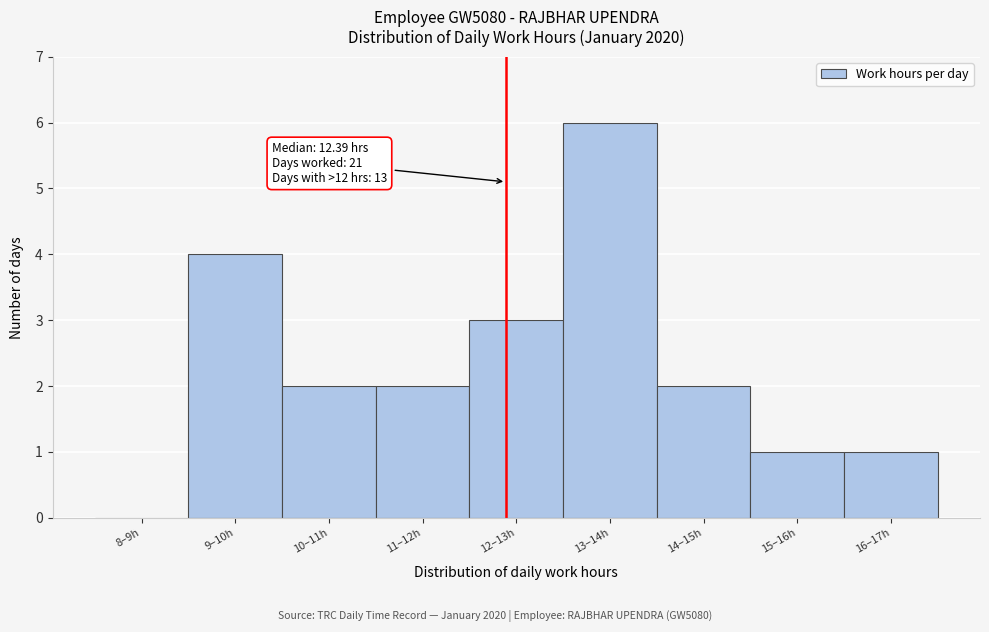

Reading right to left, what are all the values shown in this chart?

16–17h=1	15–16h=1	14–15h=2	13–14h=6	12–13h=3	11–12h=2	10–11h=2	9–10h=4	8–9h=0